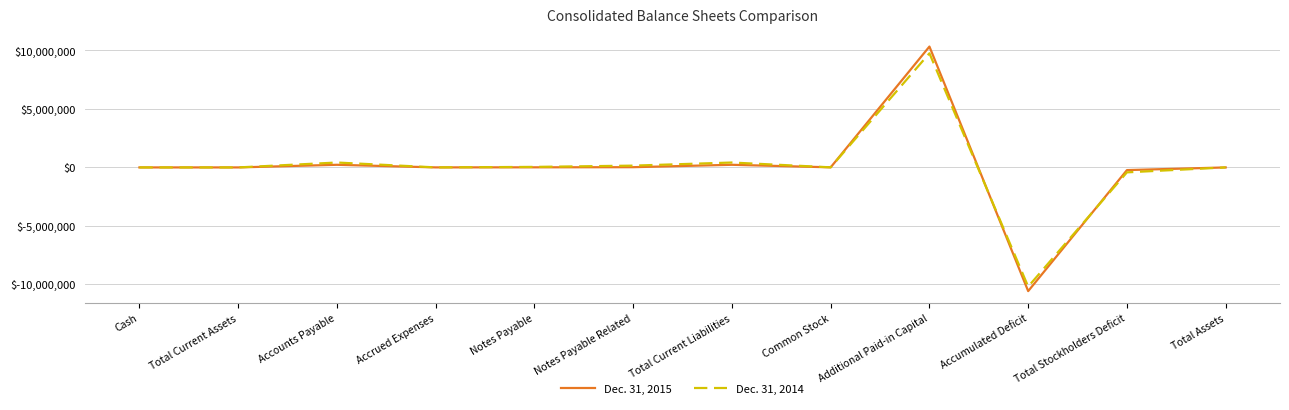

The Dec. 31, 2014 series shows 421369 at Total Current Liabilities. True or false?

True